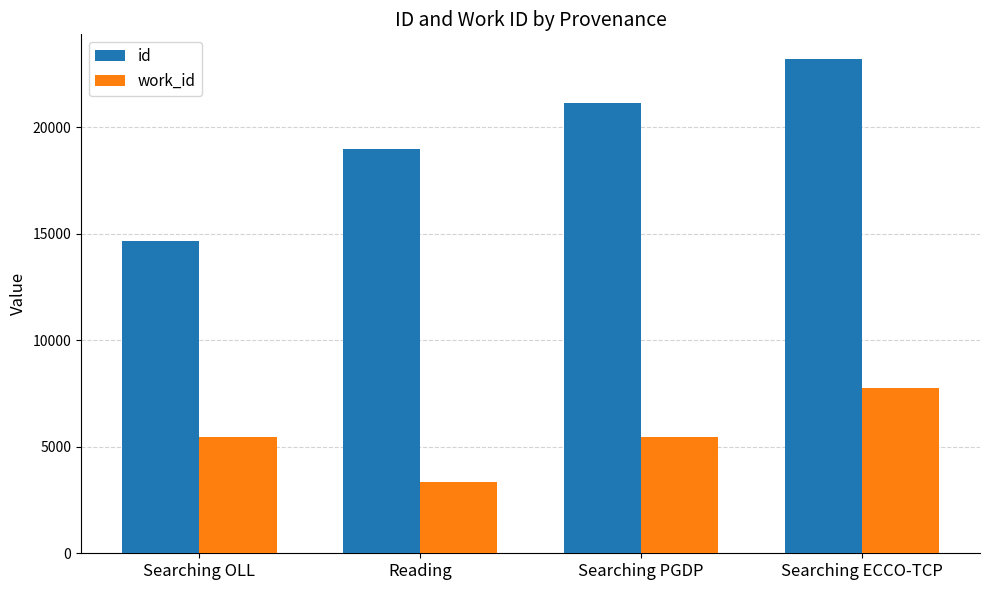

Which series changed the most between Reading and Searching PGDP?

id